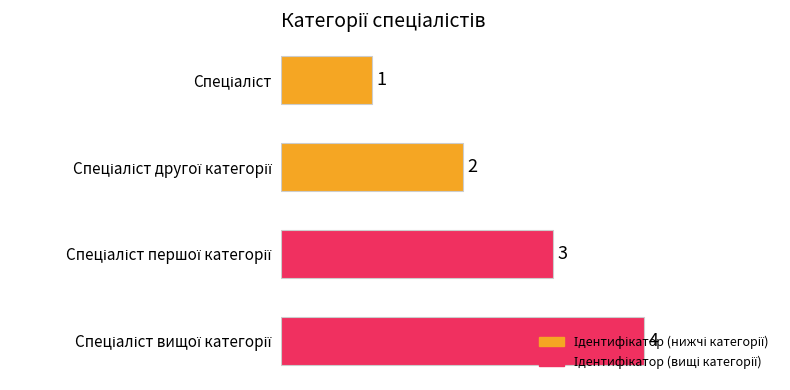

What is the value of the 4th bar from the top?

4